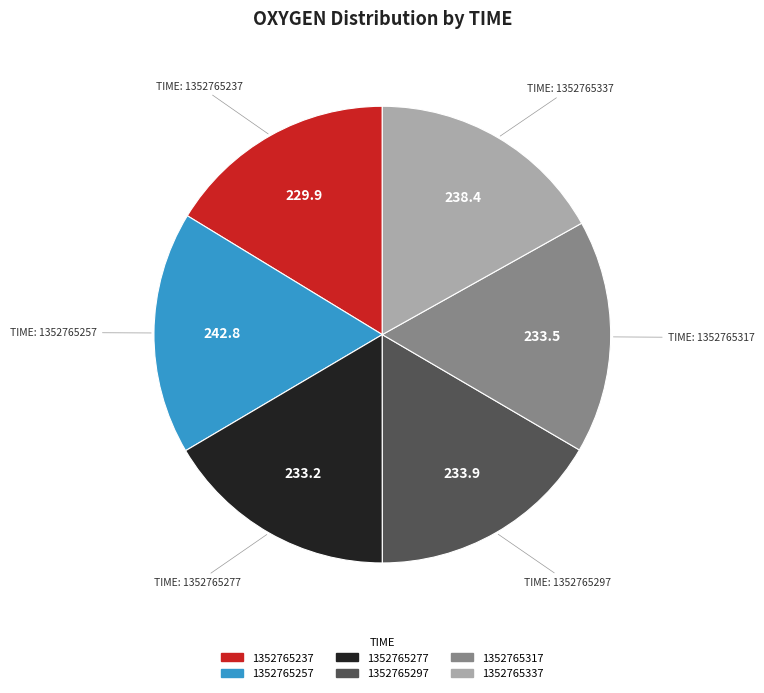

How many segments does this pie chart have?

6